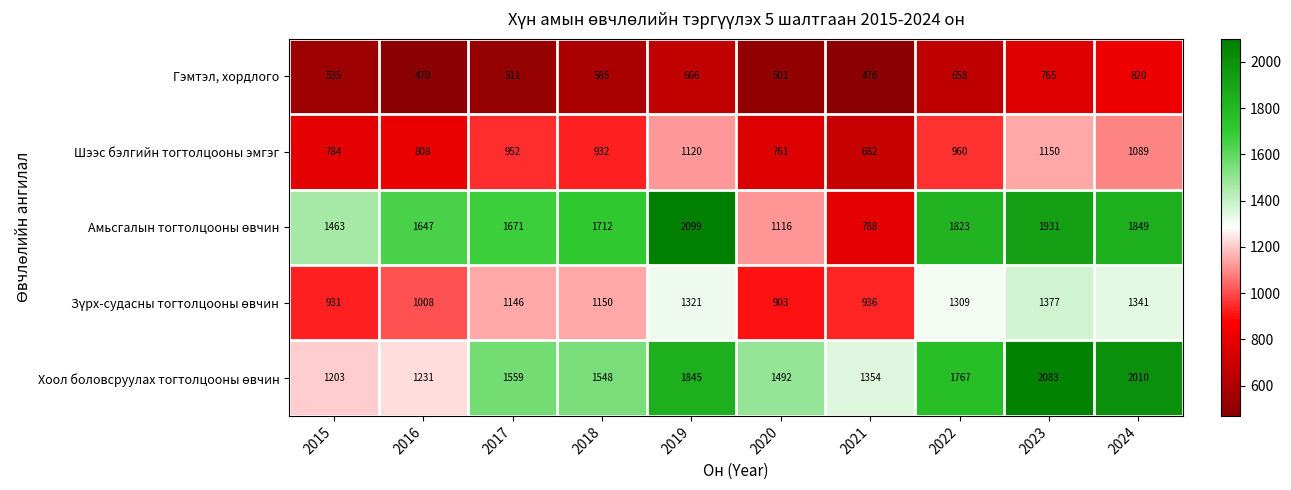

At which category does the chart reach its minimum across all series?

2016